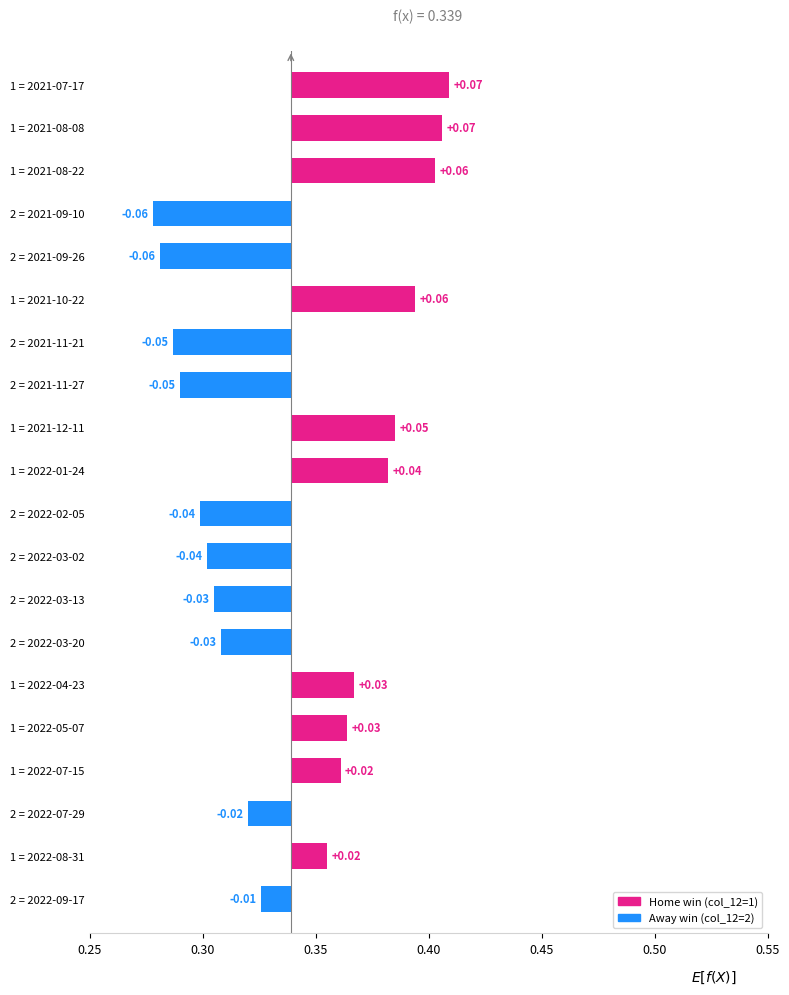

What is the label of the 2nd bar from the right?

2022-08-31